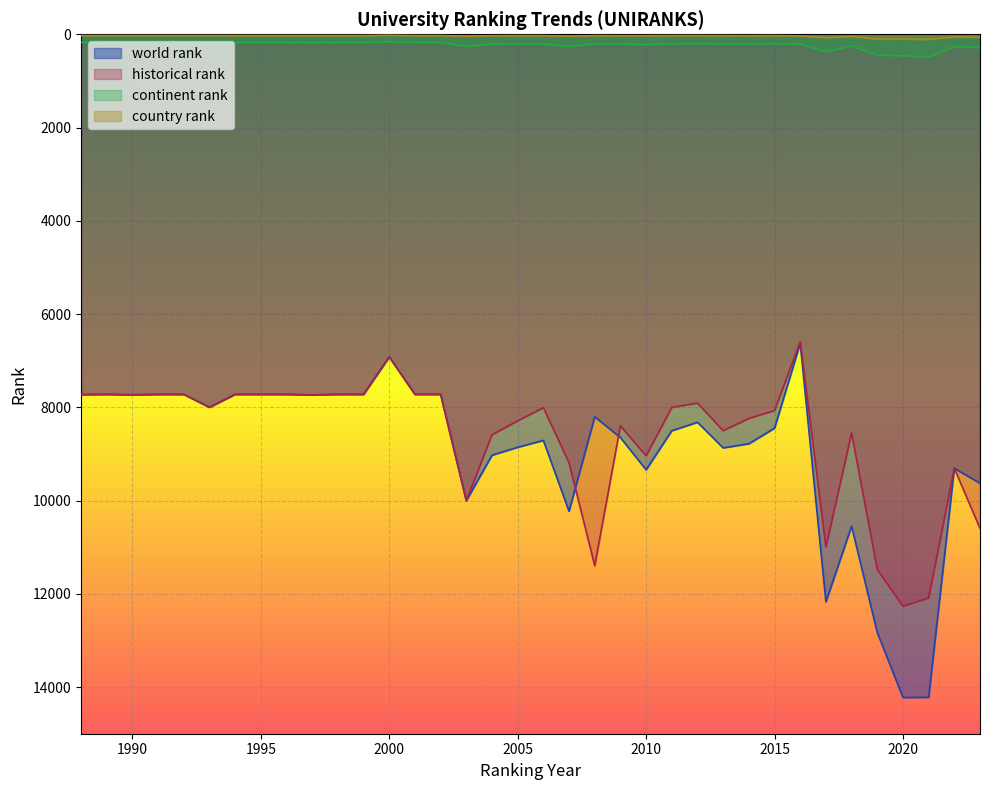

Read the continent rank value at 2022.

261.0